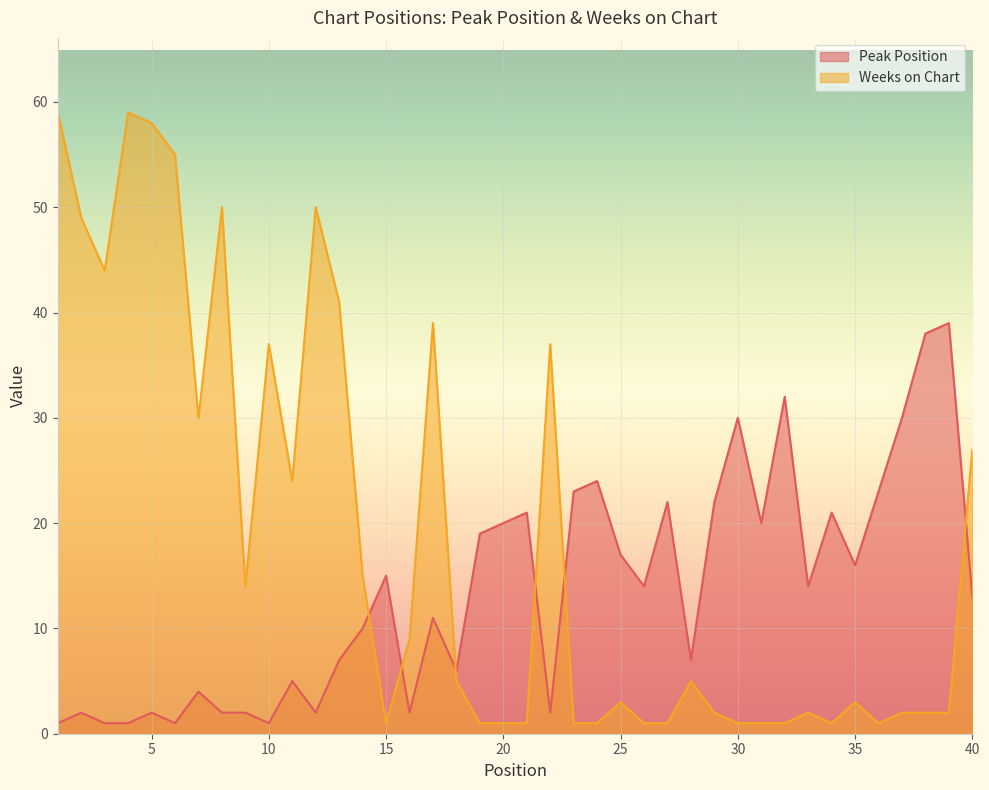

Between which two adjacent categories do Peak Position and Weeks on Chart first intersect?

14 and 15